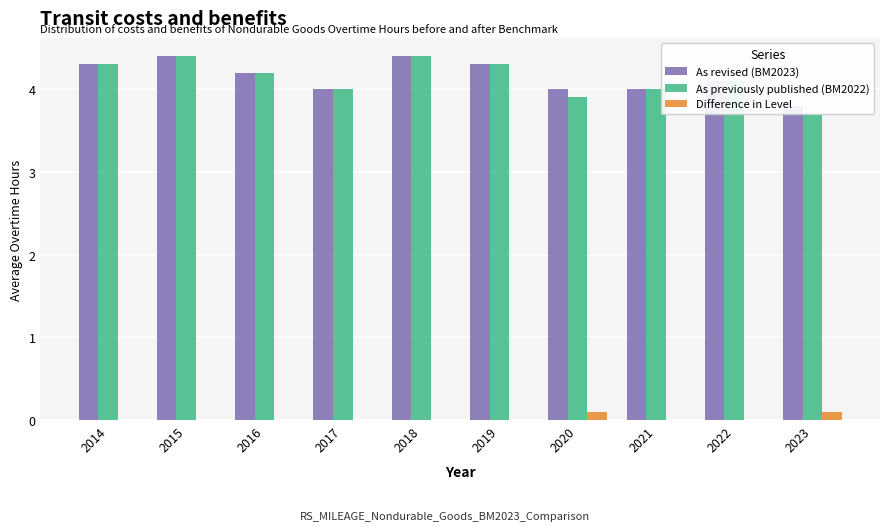

Count the As revised (BM2023) values in the range 4 to 5.

9